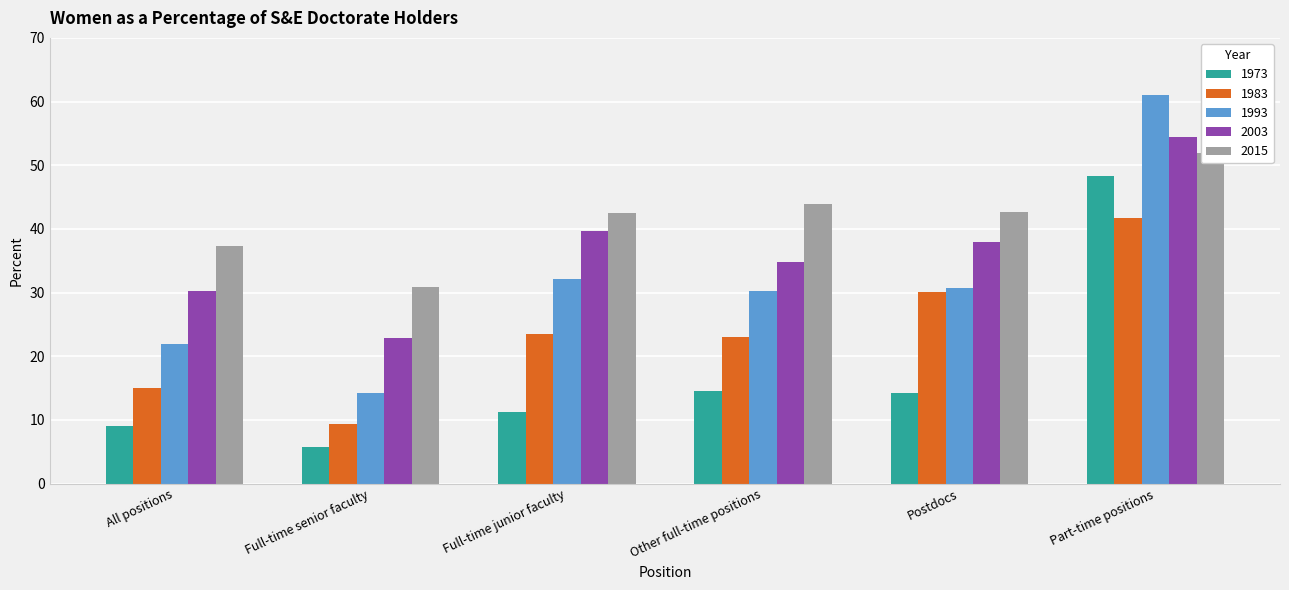

Between All positions and Other full-time positions, which series saw the biggest shift?

1993